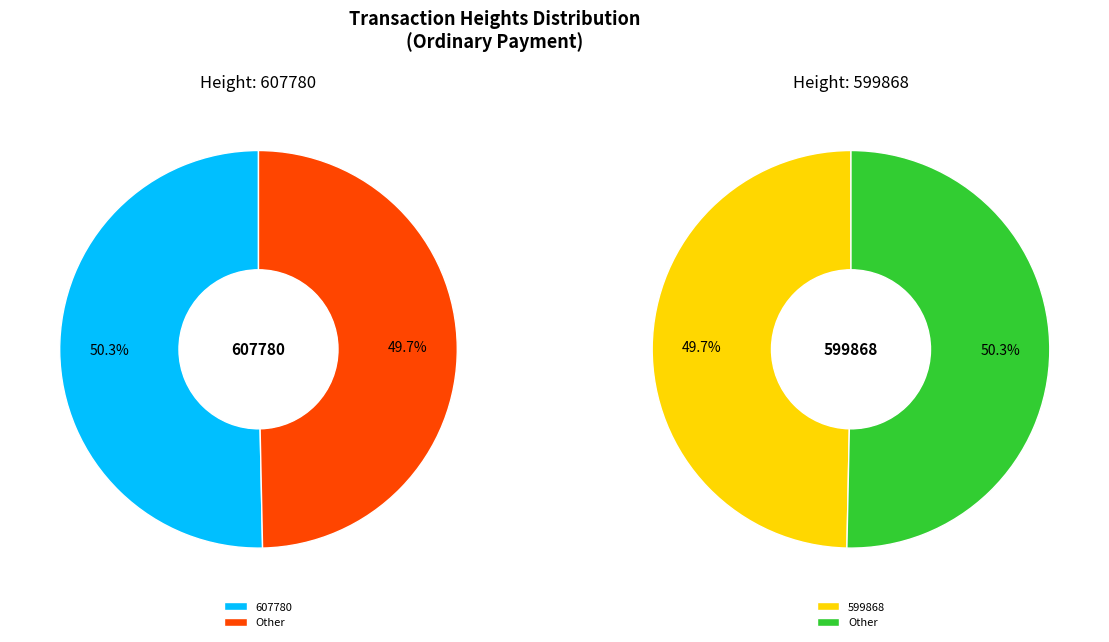

To the nearest percent, what is the combined percentage of 599868 and 607780?

100%